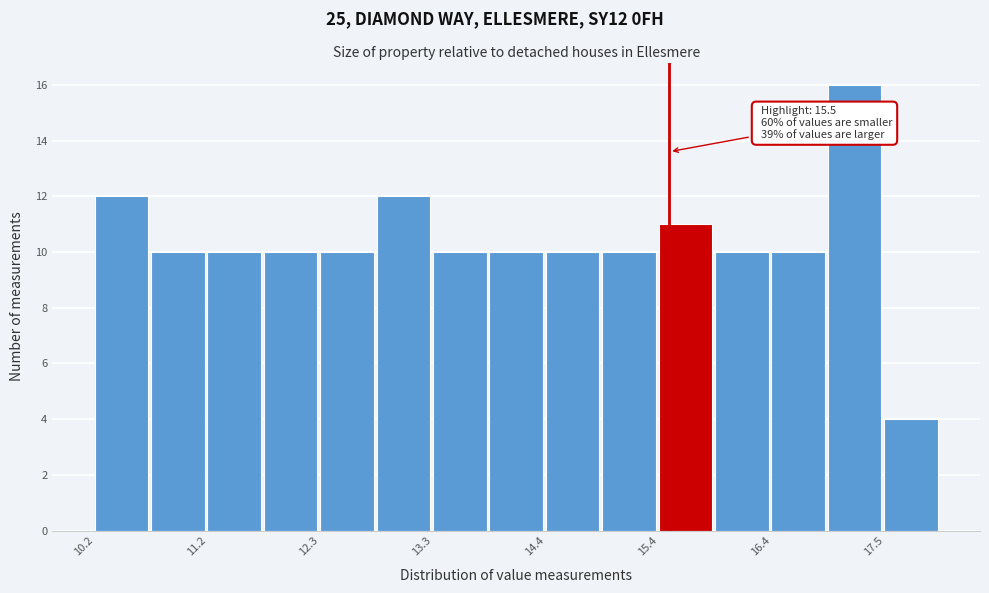

Around what value on the x-axis is the tallest bar? Give the approximate position of its centre, as read against the axis.

17.2